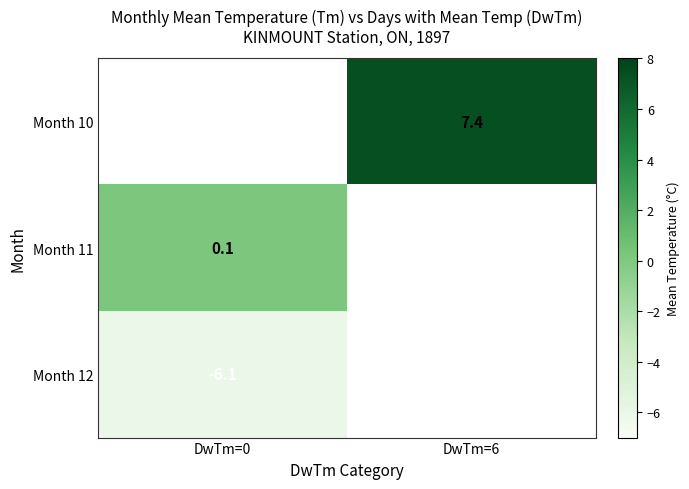

True or false: Month 12 has a value of -3.0 at DwTm=0.

False